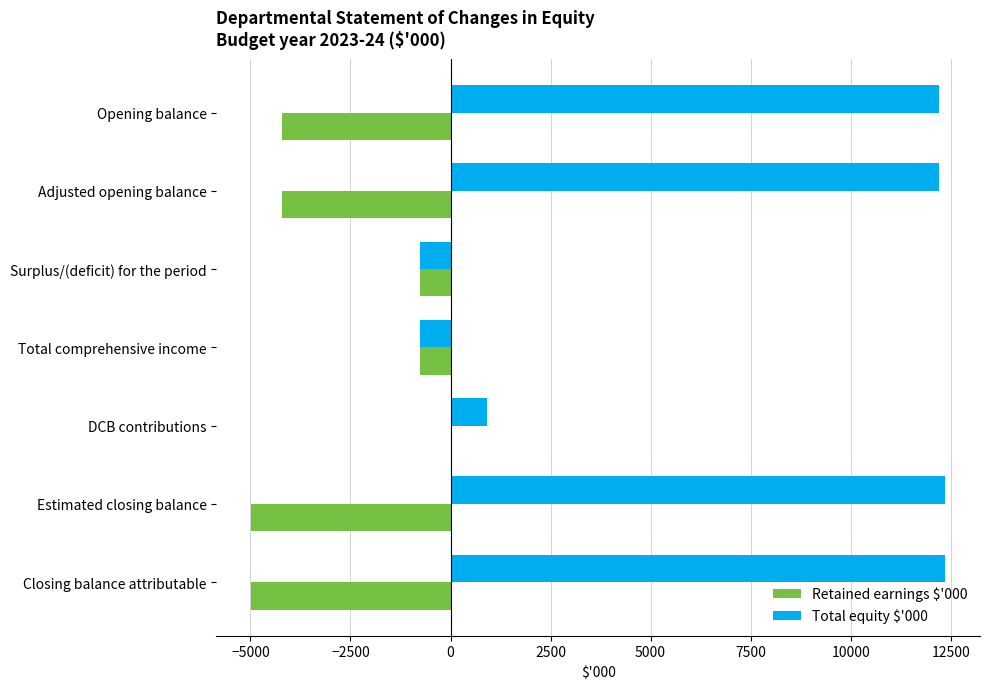

How many Retained earnings $'000 values are between -4984 and -763?

6